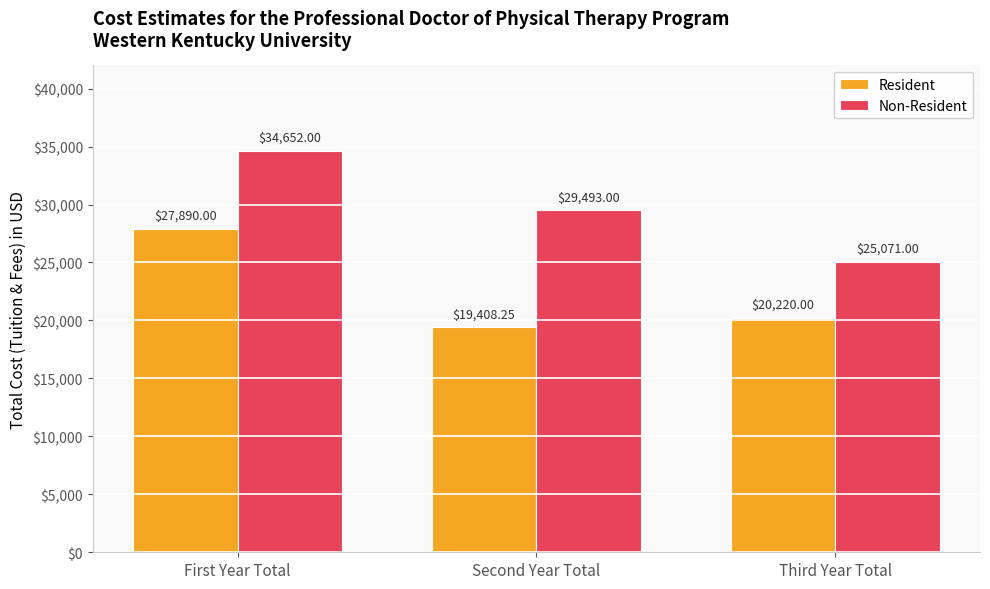

How many data points in Non-Resident are less than 29493?

1